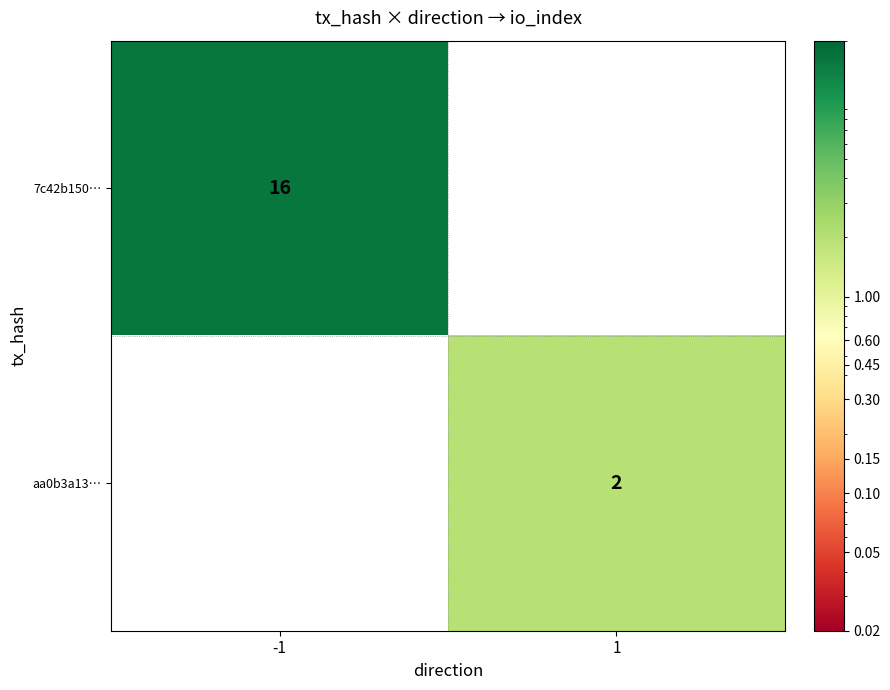

The value of 7c42b150… at -1 is 16. True or false?

True